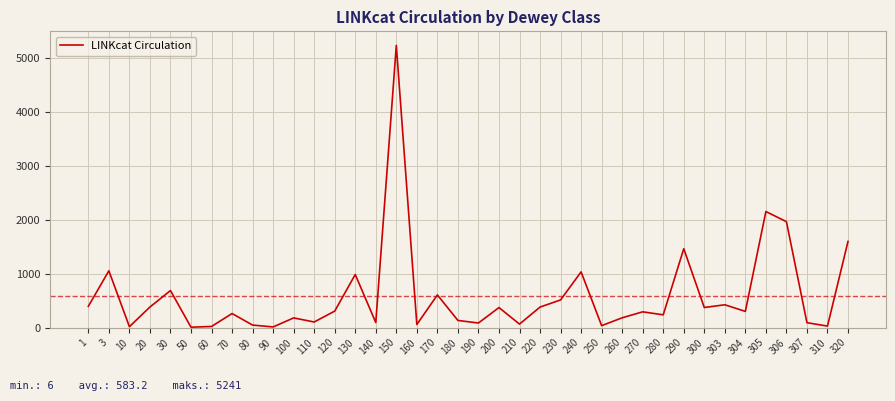

The chart shows a value of 1967 at 306. True or false?

True